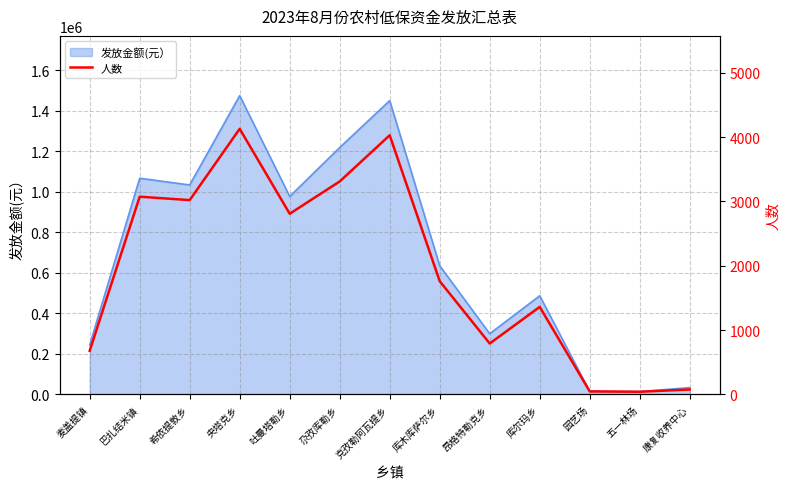

True or false: the data shows 22 at 五一林场.

False